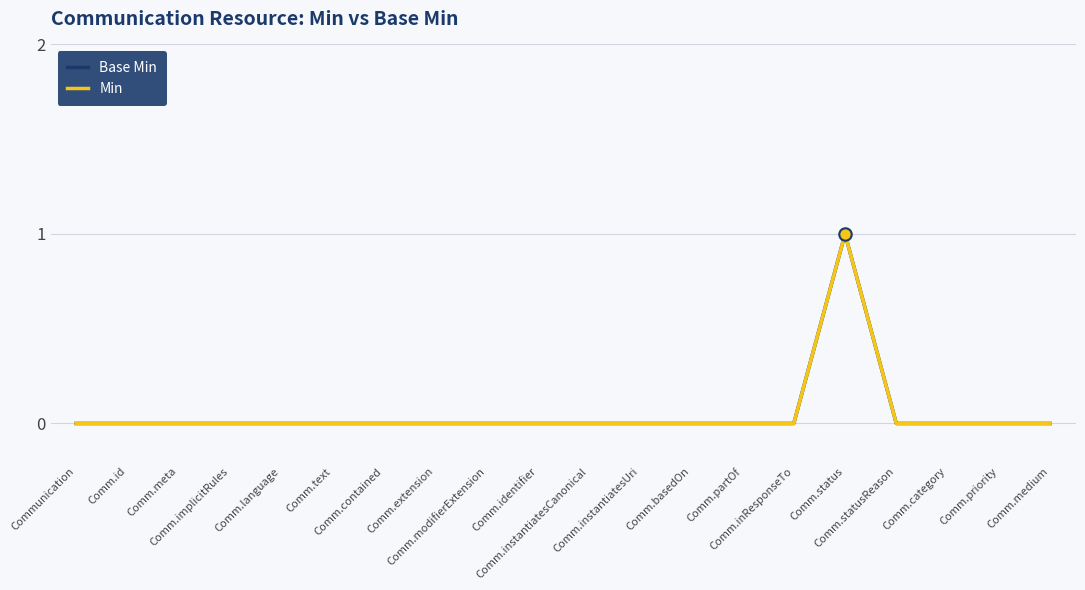

At which category is the sum across all series the highest?

Comm.status